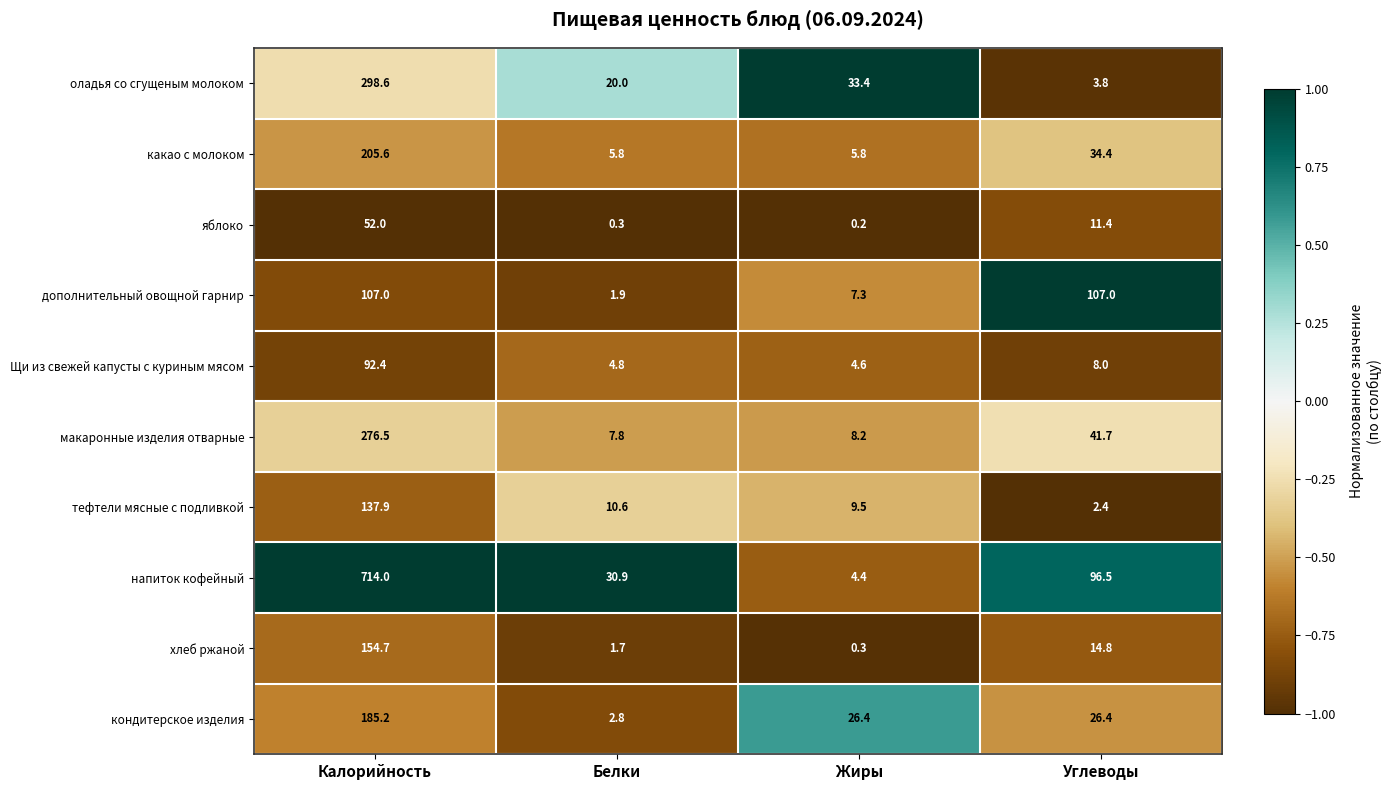

Count the number of data series in this chart.

10